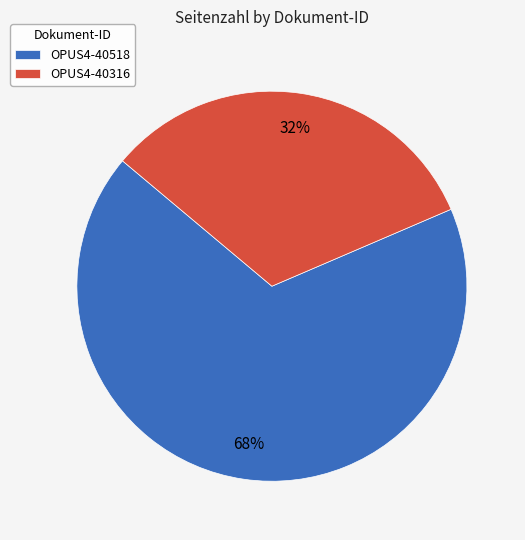

True or false: OPUS4-40518 accounts for 75% of the total.

False